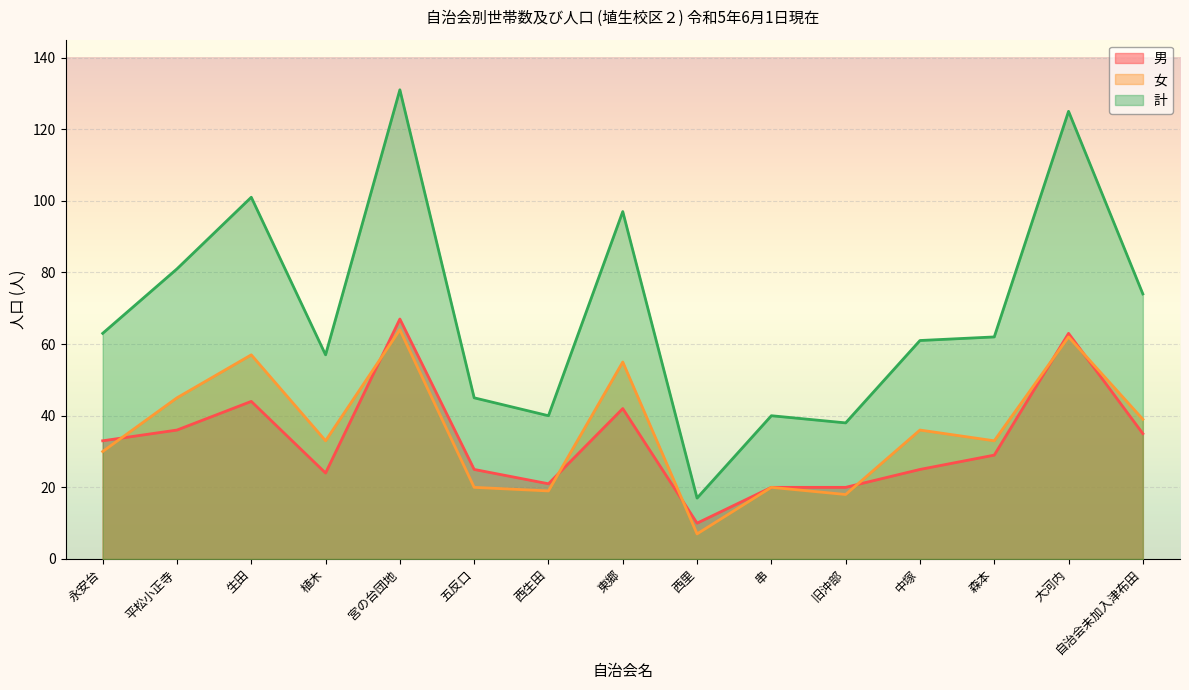

Which series has the largest total across all categories?

計